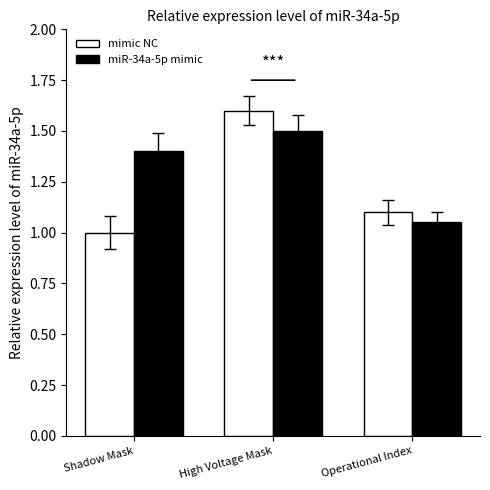

At which label does miR-34a-5p mimic reach its minimum?

Operational Index